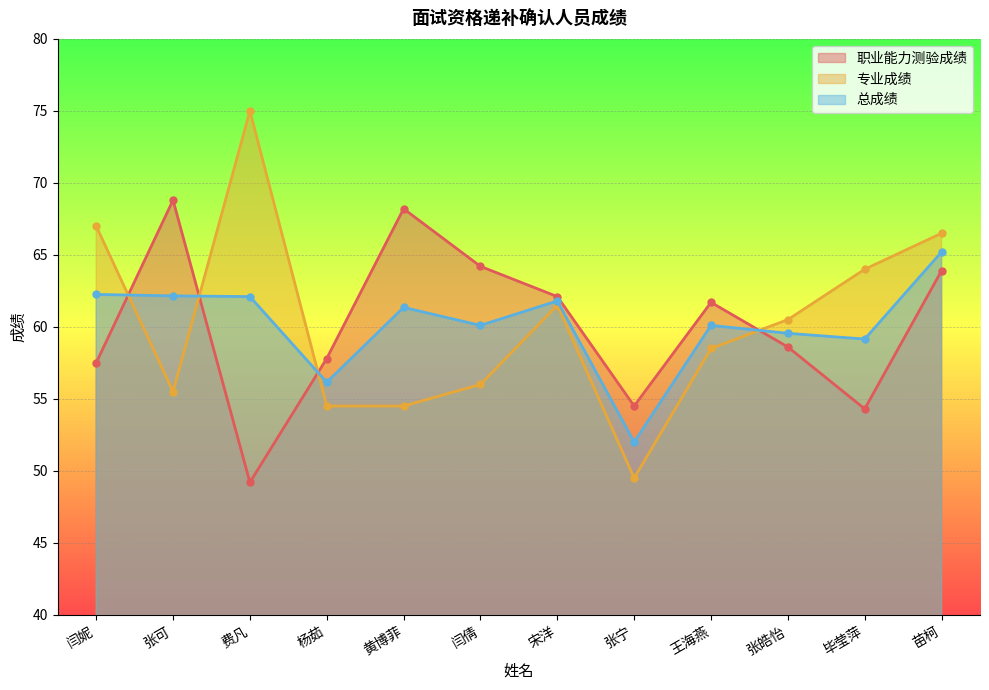

At 张宁, list the series in order from smallest to largest.

专业成绩, 总成绩, 职业能力测验成绩